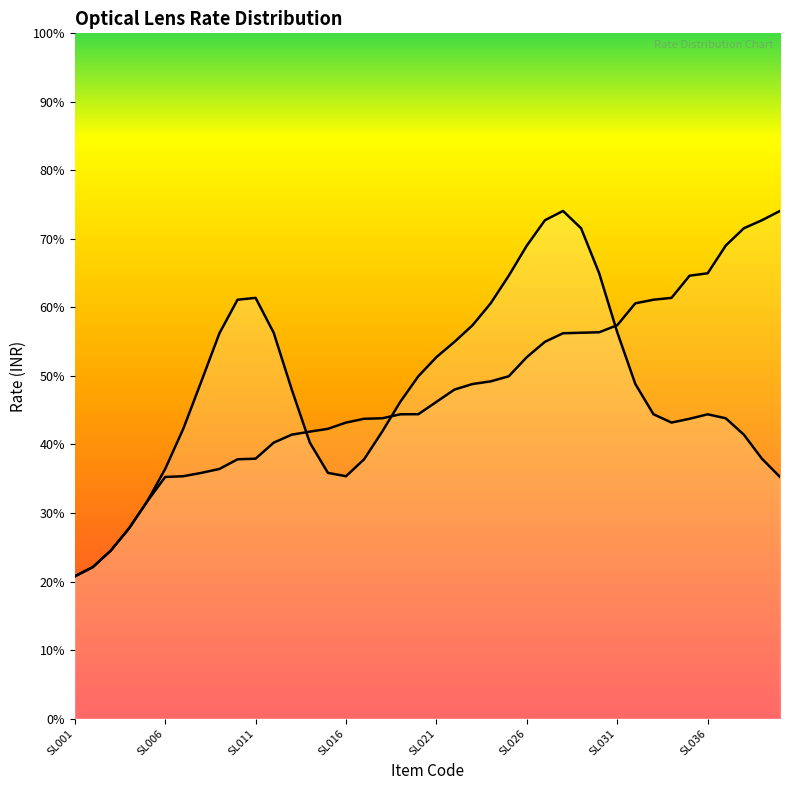

What position from the right is 26?

14